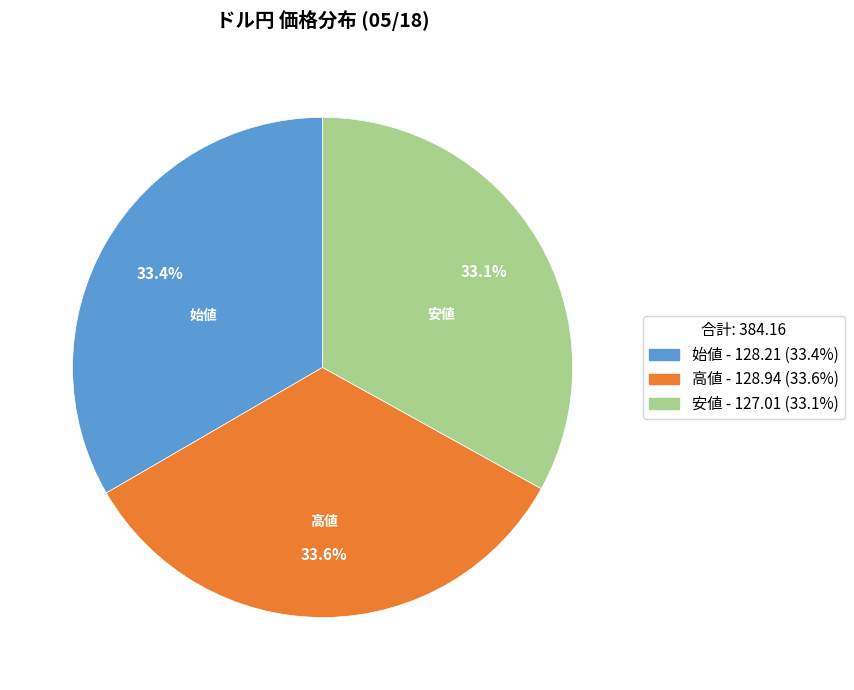

Does 高値 account for over 50% of the chart?

No